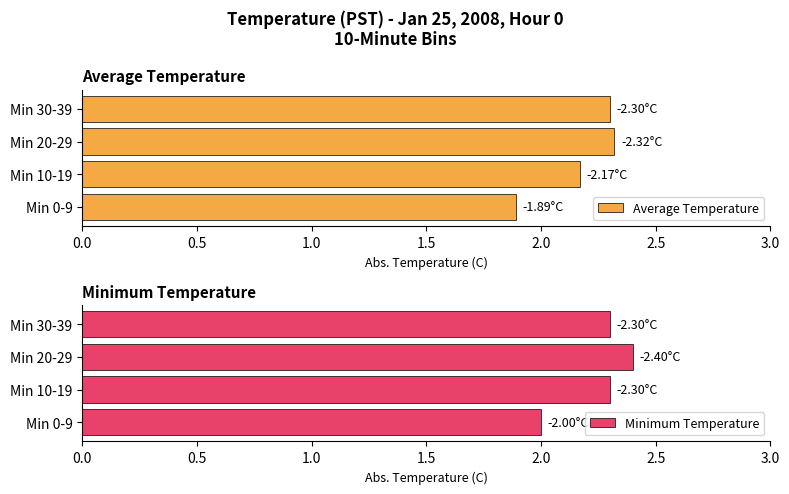

What is the average value of the Minimum Temperature series?

2.2